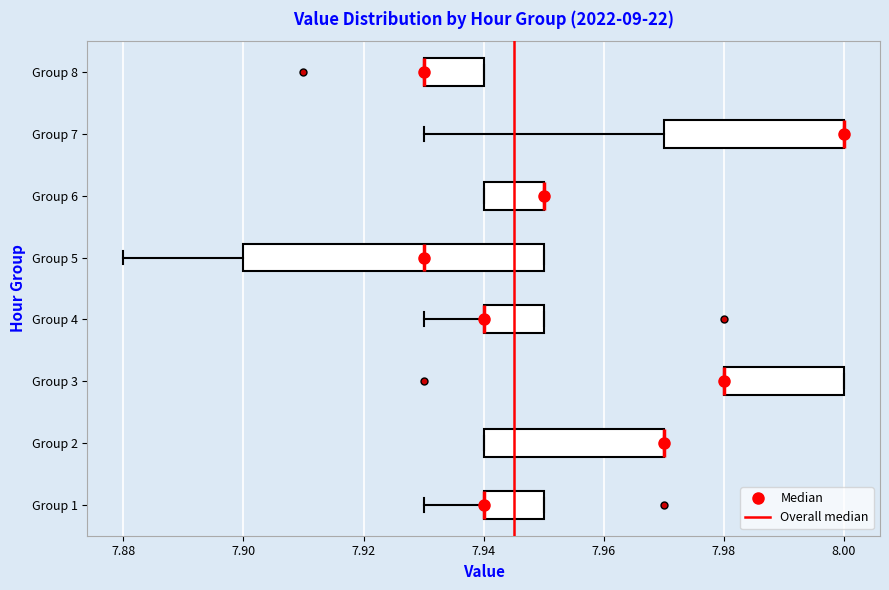

Reading bottom to top, transcribe this box plot: for each box, give where its median line is, the range the box spans, and where its two whiskers end, as read against the x-axis. The values are not printed on the chart, so give them approximately, as read against the axis.

Group 1: median 7.94 (drawn on the box's left edge), box 7.94 to 7.95, whiskers 7.93 to 7.95
Group 2: median 7.97 (drawn on the box's right edge), box 7.94 to 7.97, whiskers 7.94 to 7.97
Group 3: median 7.98 (drawn on the box's left edge), box 7.98 to 8.00, whiskers 7.98 to 8.00
Group 4: median 7.94 (drawn on the box's left edge), box 7.94 to 7.95, whiskers 7.93 to 7.95
Group 5: median 7.93, box 7.90 to 7.95, whiskers 7.88 to 7.95
Group 6: median 7.95 (drawn on the box's right edge), box 7.94 to 7.95, whiskers 7.94 to 7.95
Group 7: median 8.00 (drawn on the box's right edge), box 7.97 to 8.00, whiskers 7.93 to 8.00
Group 8: median 7.93 (drawn on the box's left edge), box 7.93 to 7.94, whiskers 7.93 to 7.94